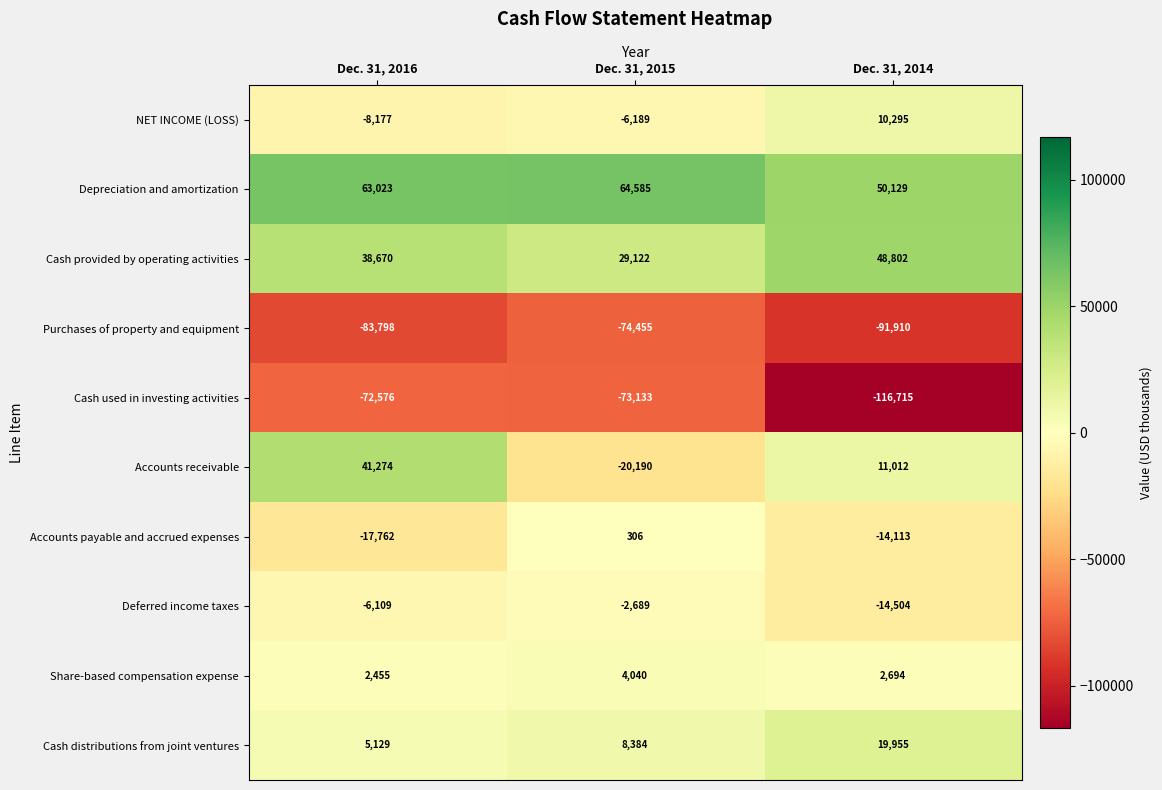

Between Dec. 31, 2016 and Dec. 31, 2015, which series saw the biggest shift?

Accounts receivable